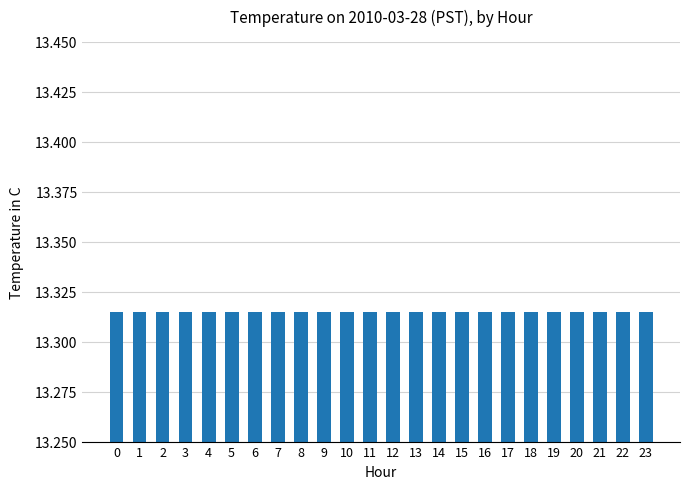

Rank the categories by value from lowest to highest.

2, 3, 4, 5, 6, 7, 8, 9, 10, 11, 12, 13, 14, 15, 16, 17, 18, 19, 20, 21, 22, 23, 1, 0